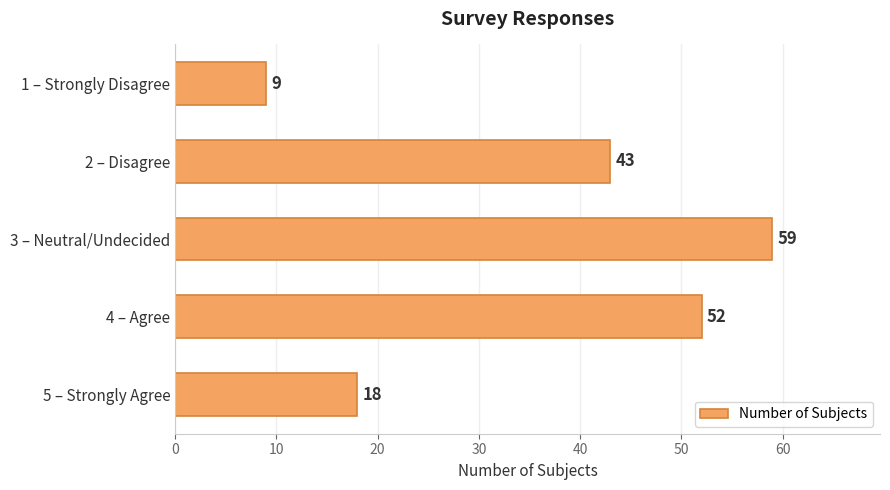

Reading top to bottom, list all the values displayed in this chart.

9	43	59	52	18